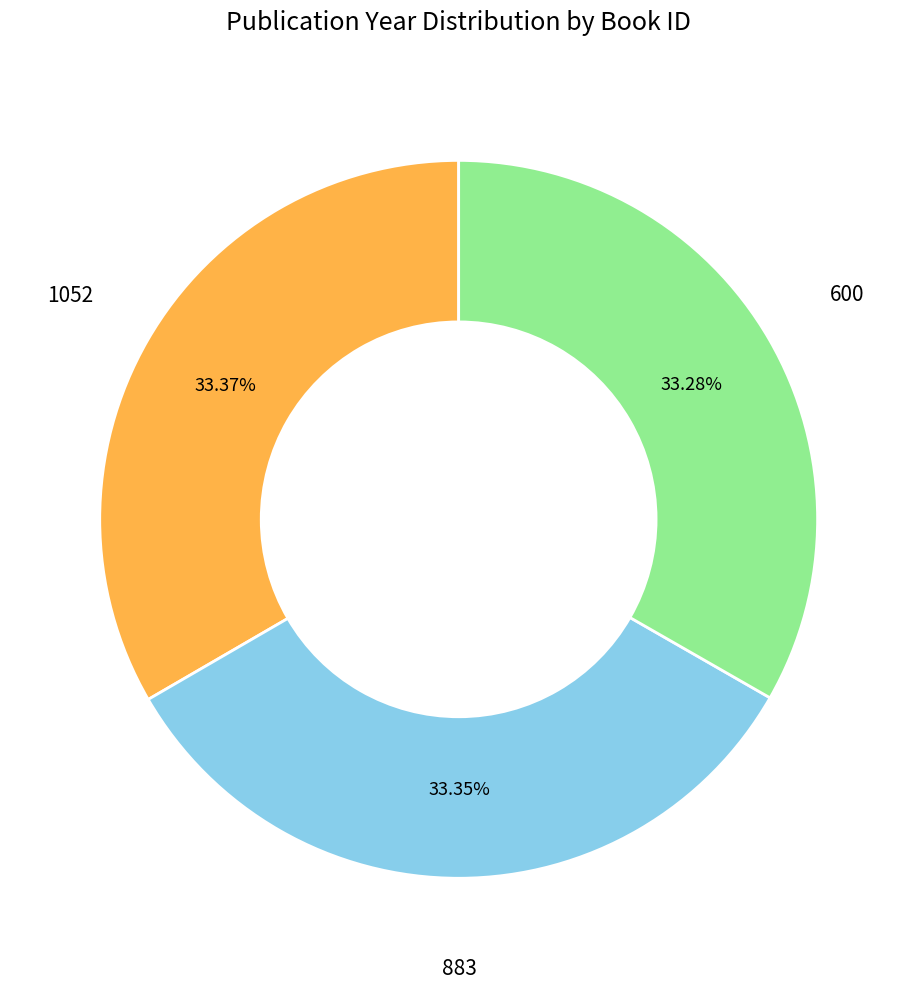

Approximately how many times larger is the value at 1052 compared to 600?

1.0